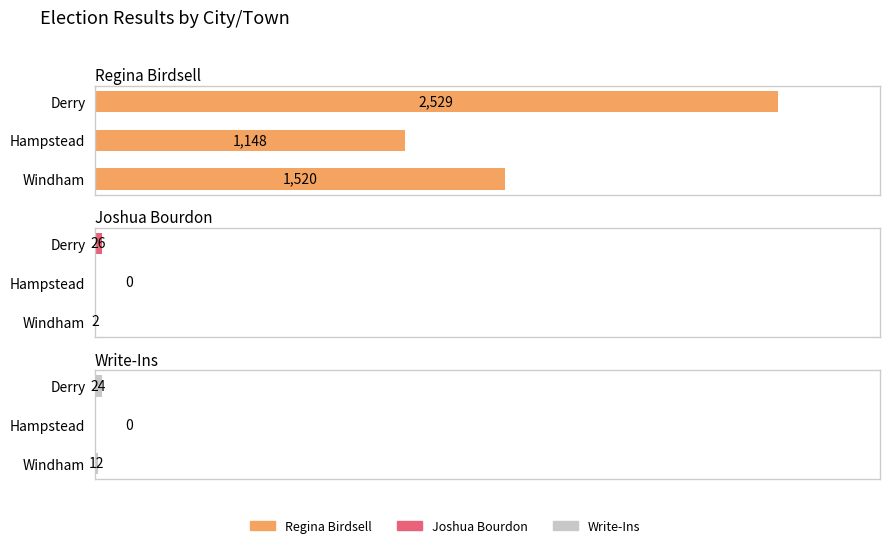

What is the difference between the Write-Ins values at Hampstead and Windham?

12